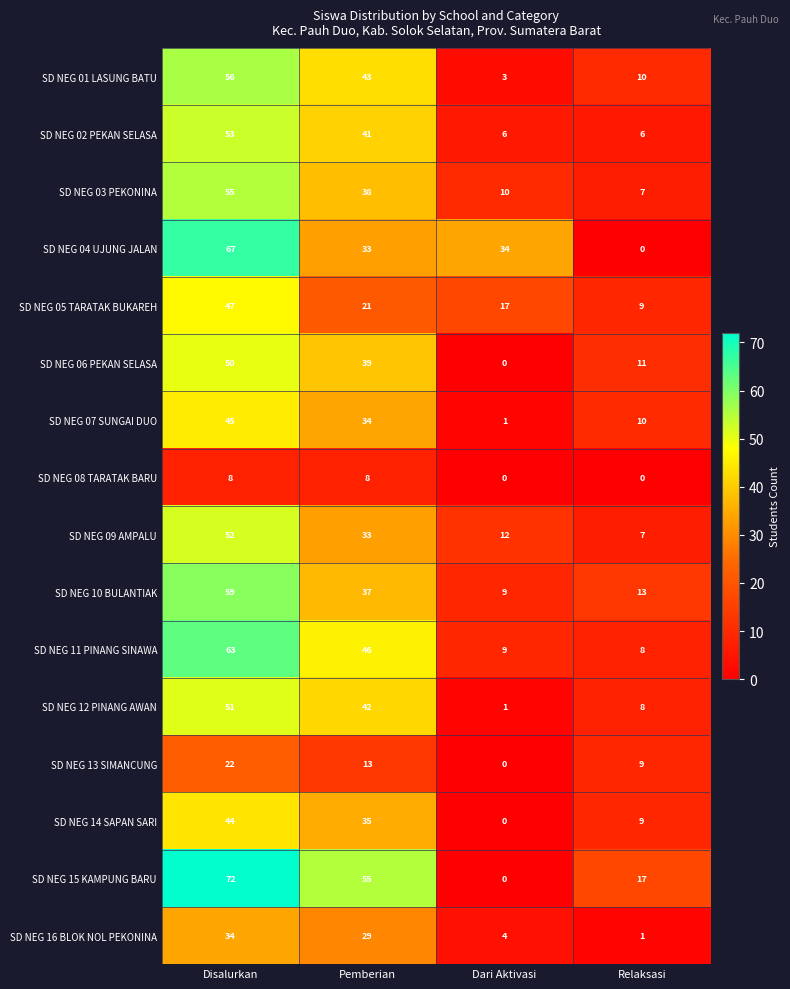

The SD NEG 10 BULANTIAK series shows 59 at Disalurkan. True or false?

True